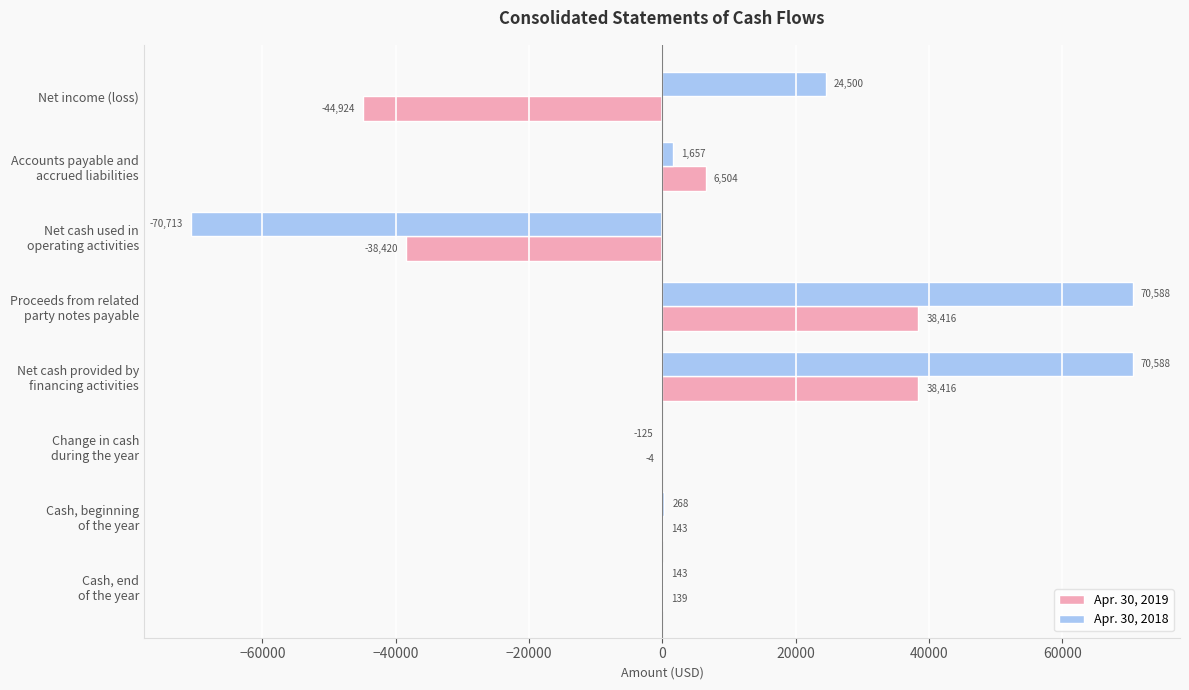

Which series has the largest total across all categories?

Apr. 30, 2018